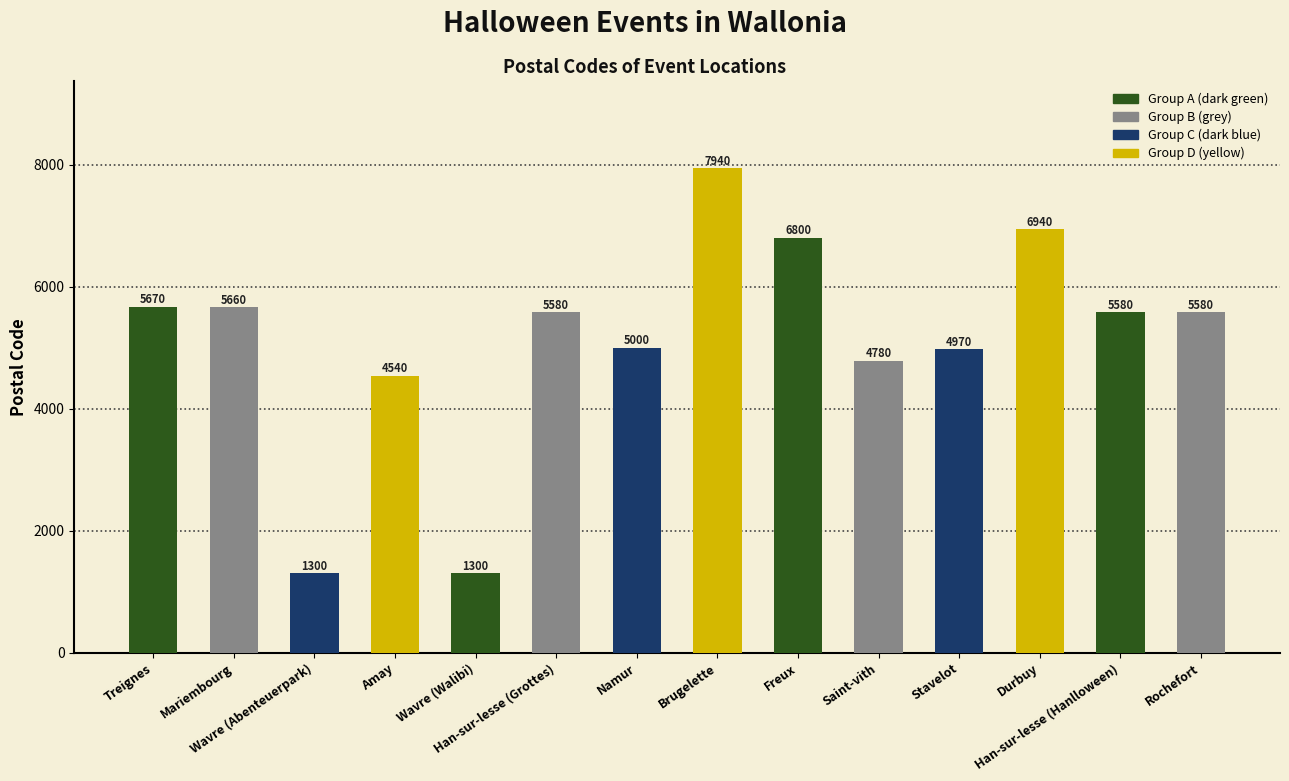

What is the maximum value shown in the chart?

7940